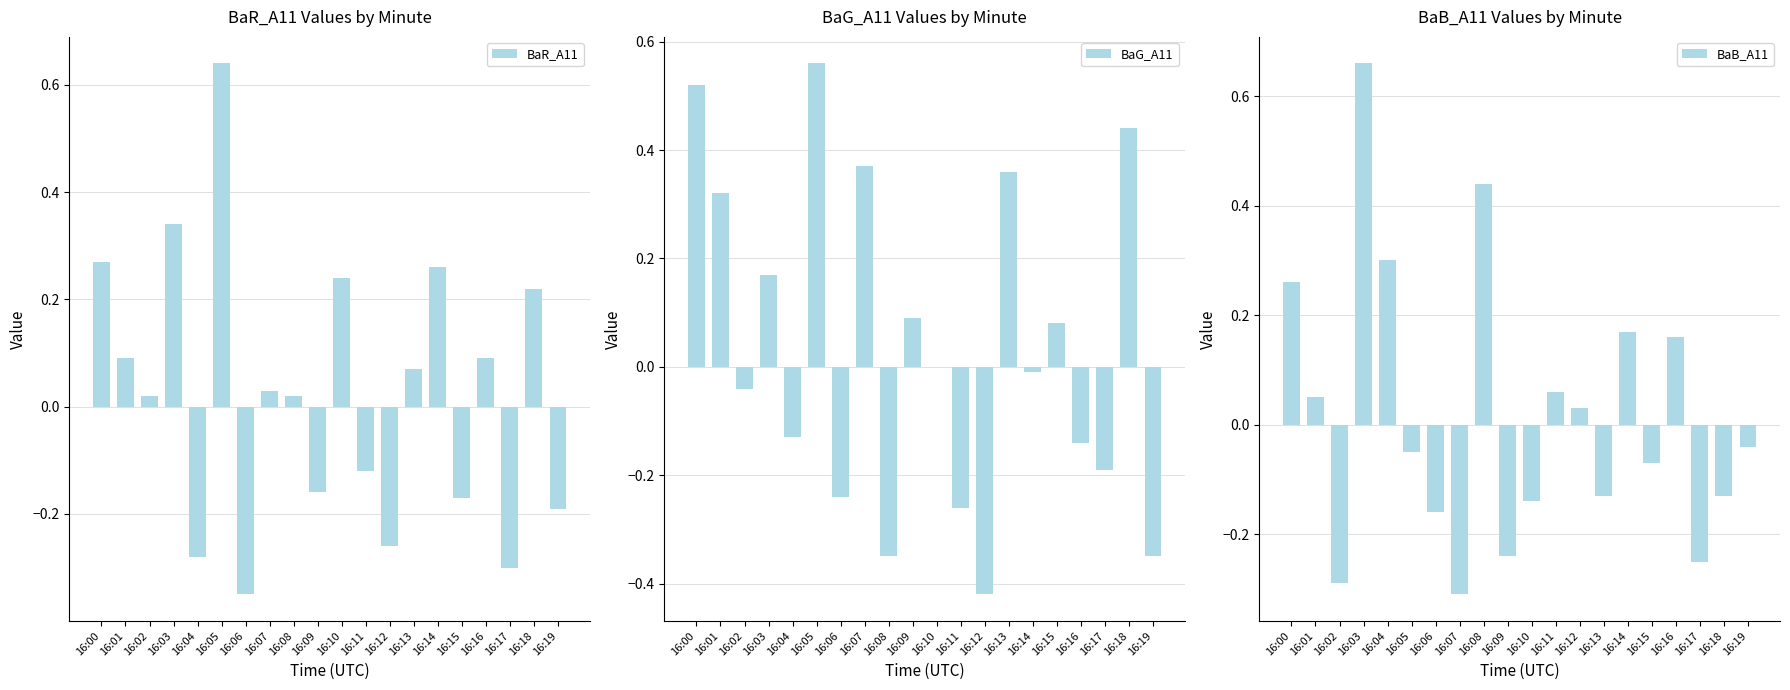

Which category has the highest value in the BaB_A11 series?

16:03